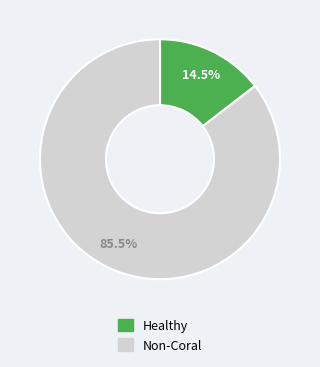

What portion of the pie excludes Non-Coral?

14.5%